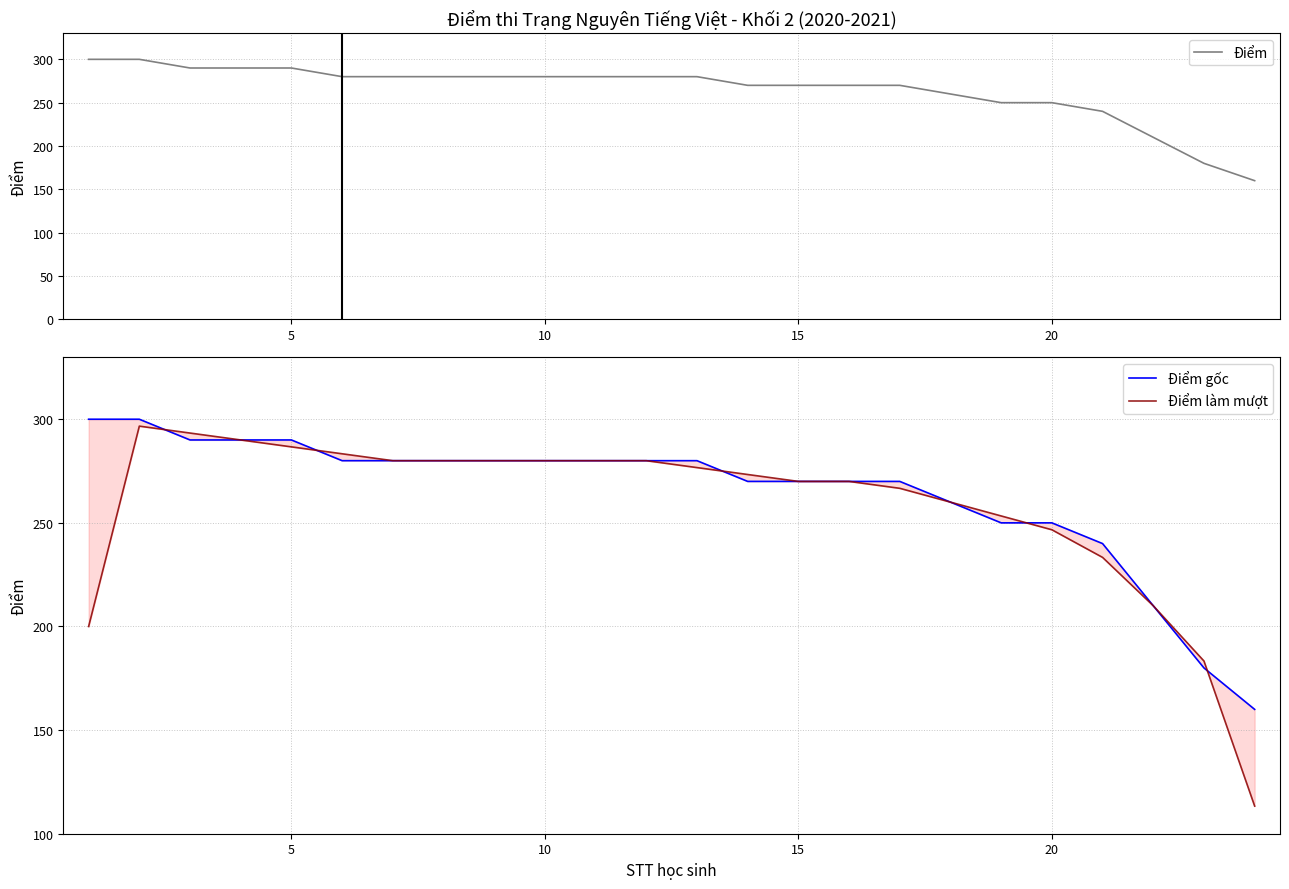

Reading left to right, transcribe all the data shown in this chart.

Điểm: 300.0	300.0	290.0	290.0	290.0	280.0	280.0	280.0	280.0	280.0	280.0	280.0	280.0	270.0	270.0	270.0	270.0	260.0	250.0	250.0	240.0	210.0	180.0	160.0
Điểm gốc: 300.0	300.0	290.0	290.0	290.0	280.0	280.0	280.0	280.0	280.0	280.0	280.0	280.0	270.0	270.0	270.0	270.0	260.0	250.0	250.0	240.0	210.0	180.0	160.0
Điểm làm mượt: 200.0	296.7	293.3	290.0	286.7	283.3	280.0	280.0	280.0	280.0	280.0	280.0	276.7	273.3	270.0	270.0	266.7	260.0	253.3	246.7	233.3	210.0	183.3	113.3